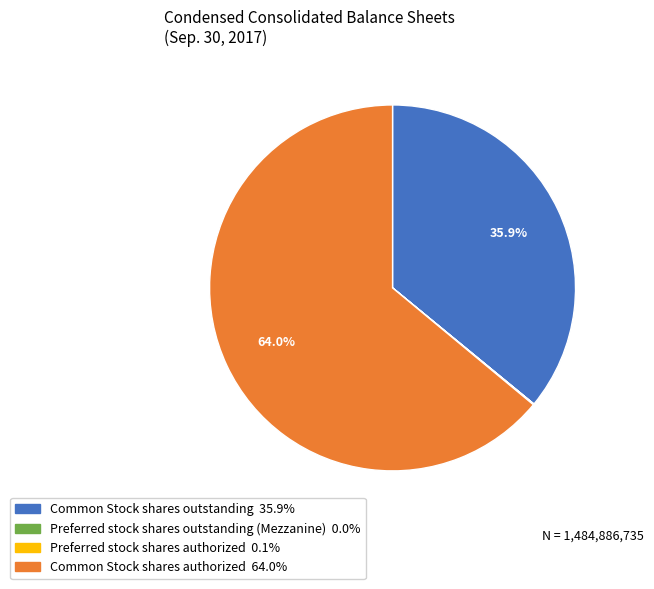

Which slice is the largest?

Common Stock shares authorized